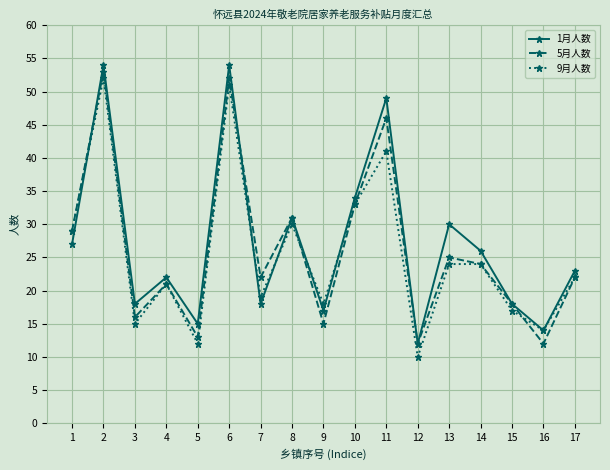

True or false: 5月人数 has a value of 38 at 14.

False